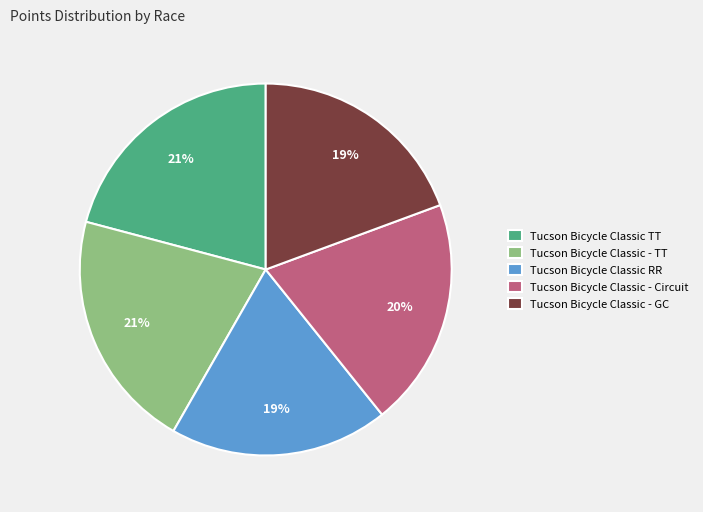

Is it true that Tucson Bicycle Classic RR is 27% of the pie?

False